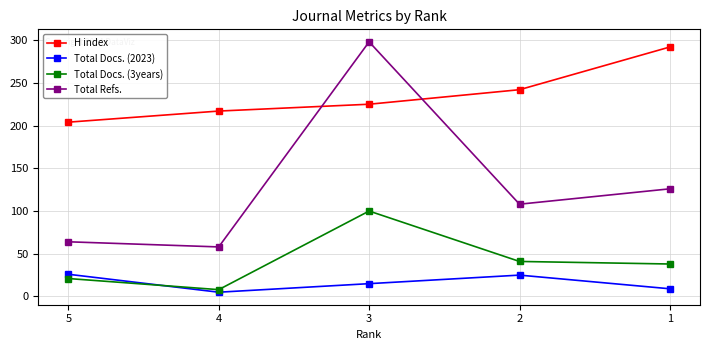

What is the difference between the maximum and second lowest values in the Total Refs. series?

234